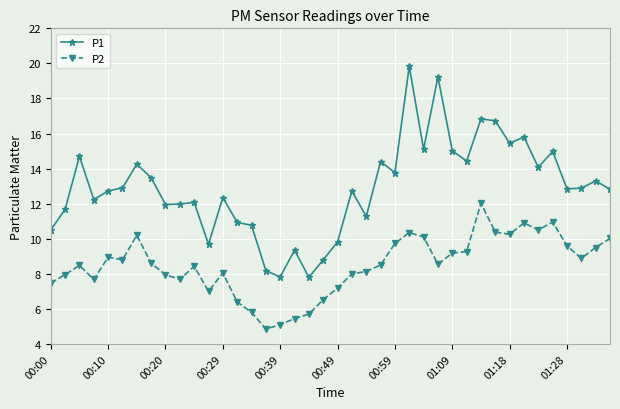

True or false: P1 and P2 cross at least once.

False